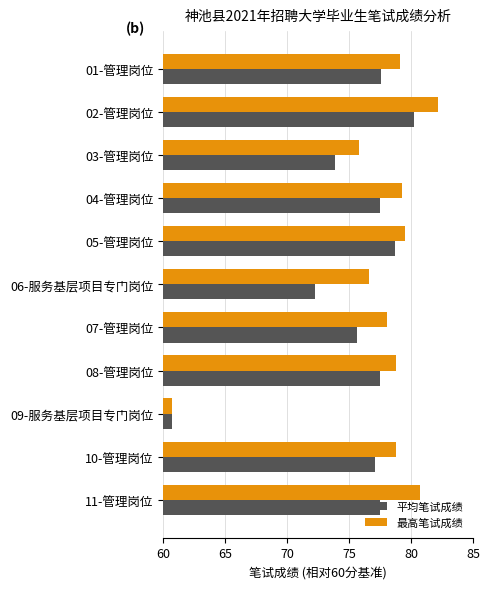

Which series has the largest total across all categories?

最高笔试成绩